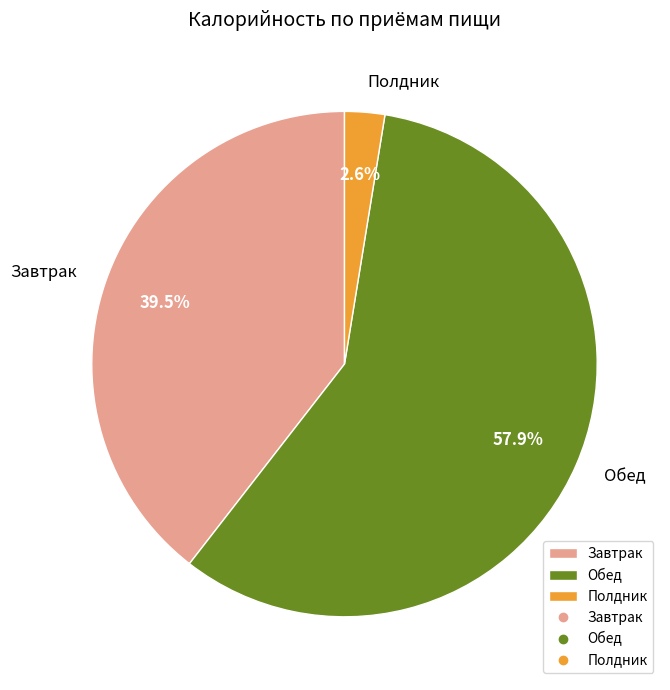

What is the largest slice in the pie chart?

Обед